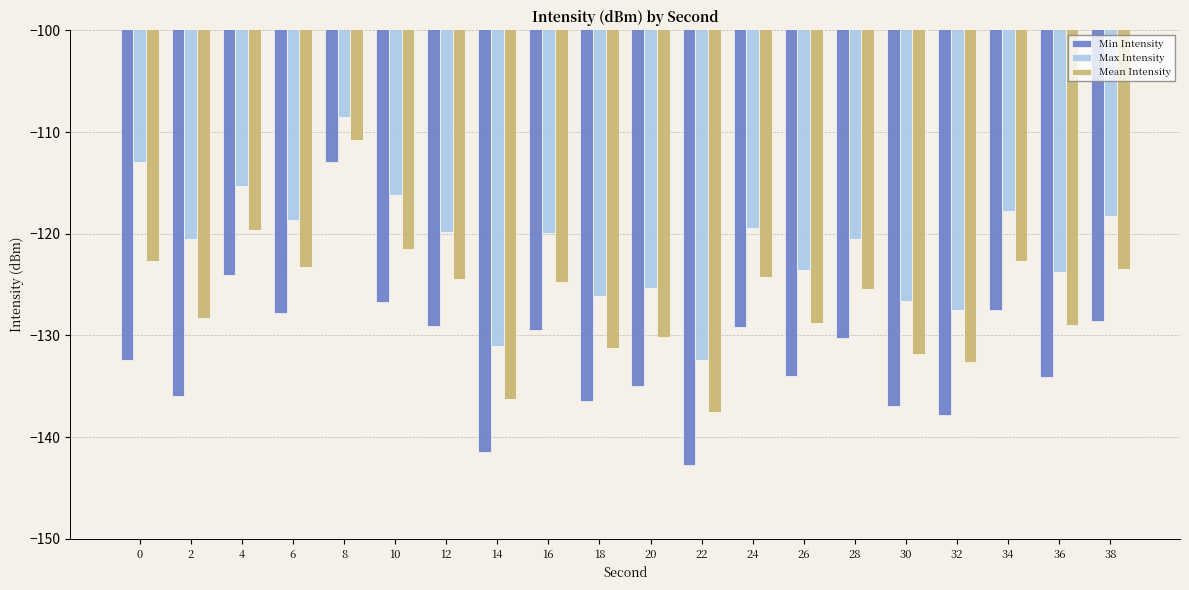

What is the value of the Mean Intensity bar at the 18th from the left?

-122.7